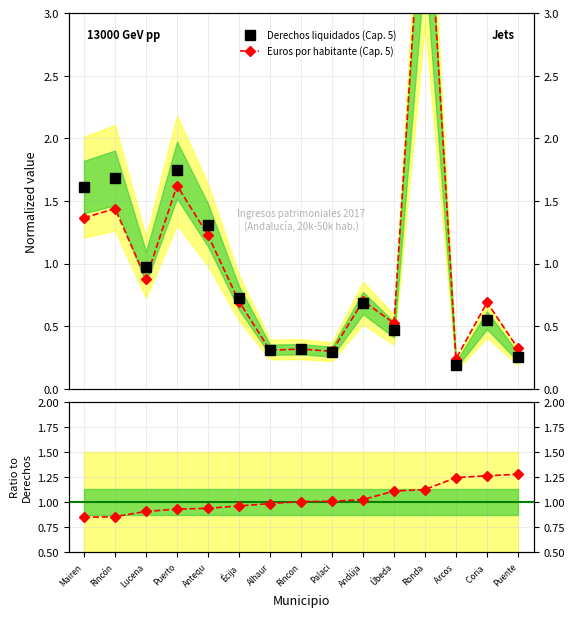

Which category has the lowest value in the Derechos liquidados (Cap. 5) series?

Arcos 